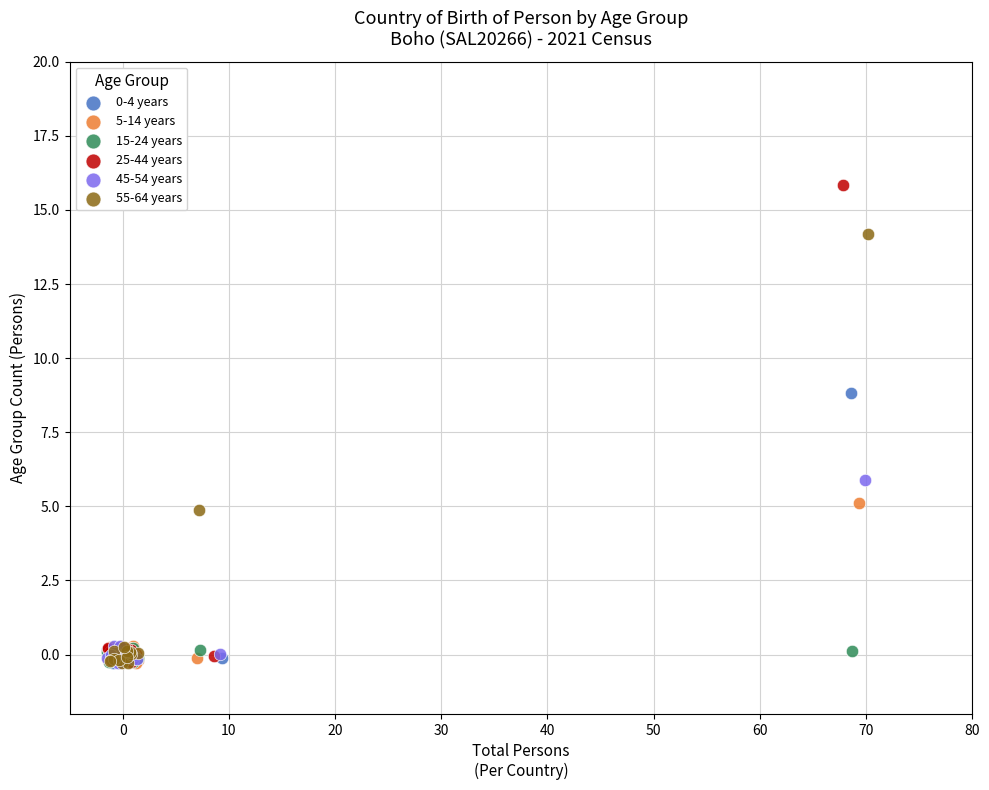

Which series reaches the maximum Y coordinate?

25-44 years